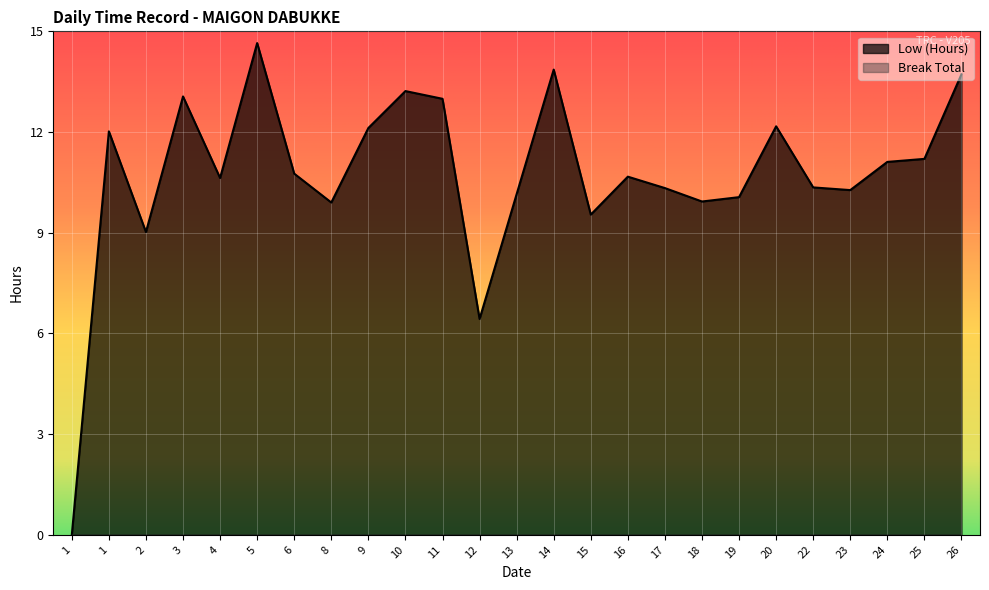

The value at 22 is 18.1. True or false?

False